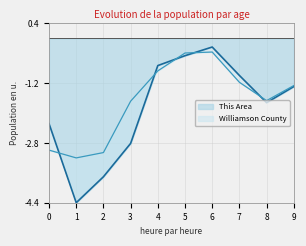

True or false: Williamson County and This Area cross at least once.

True